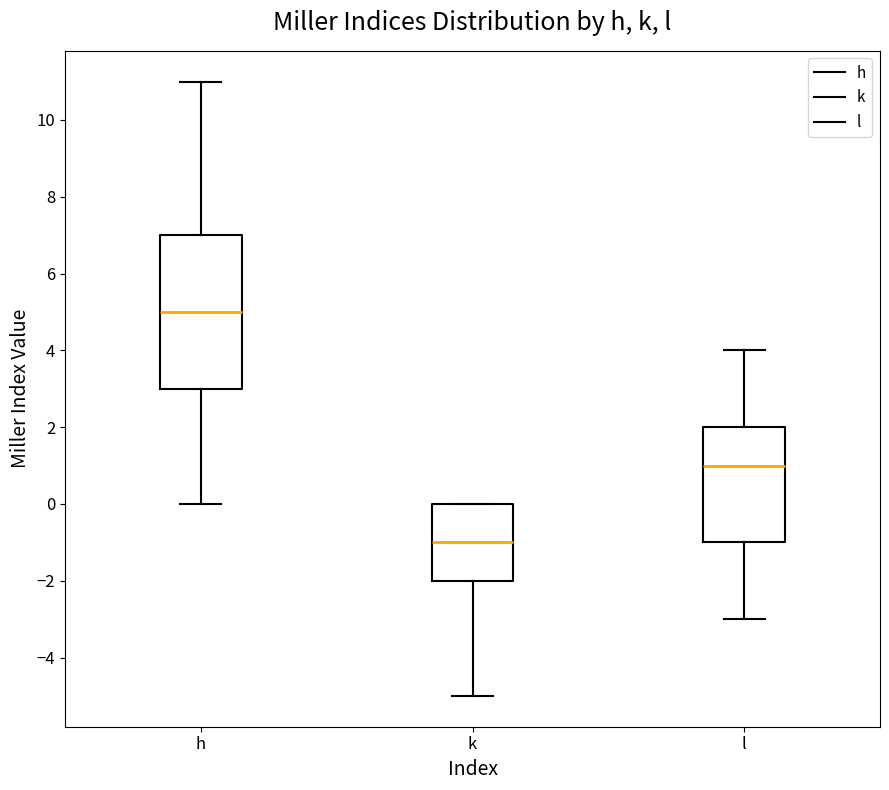

Which box is the tallest, from its lower edge to its upper edge?

h